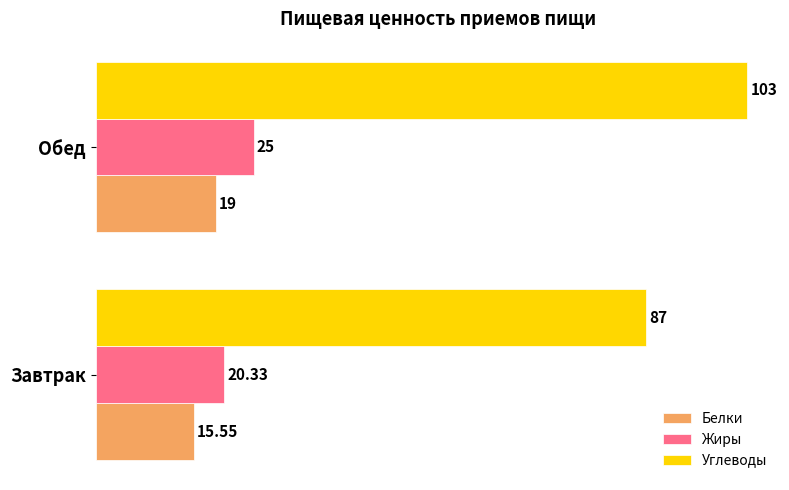

Rank the categories by Жиры value from highest to lowest.

Обед, Завтрак